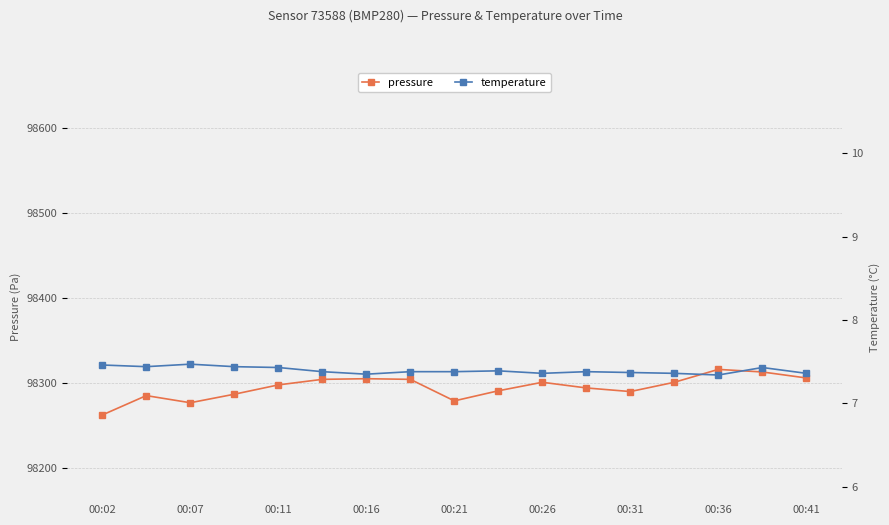

The pressure series shows 98297.9 at 00:11. True or false?

True